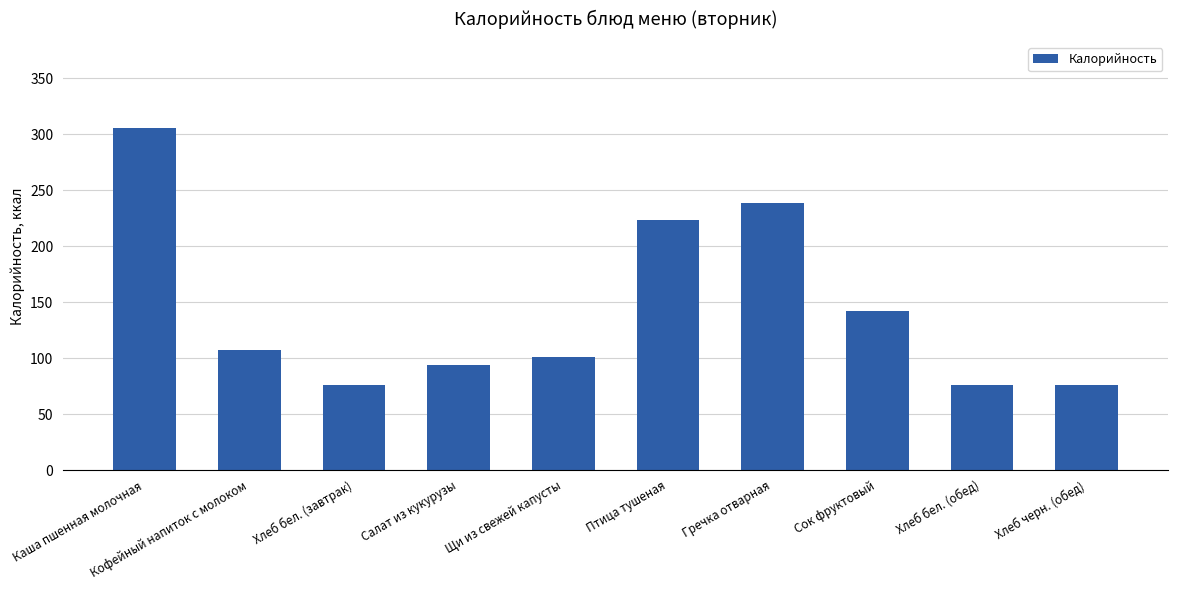

What is the difference between the maximum and minimum values?

230